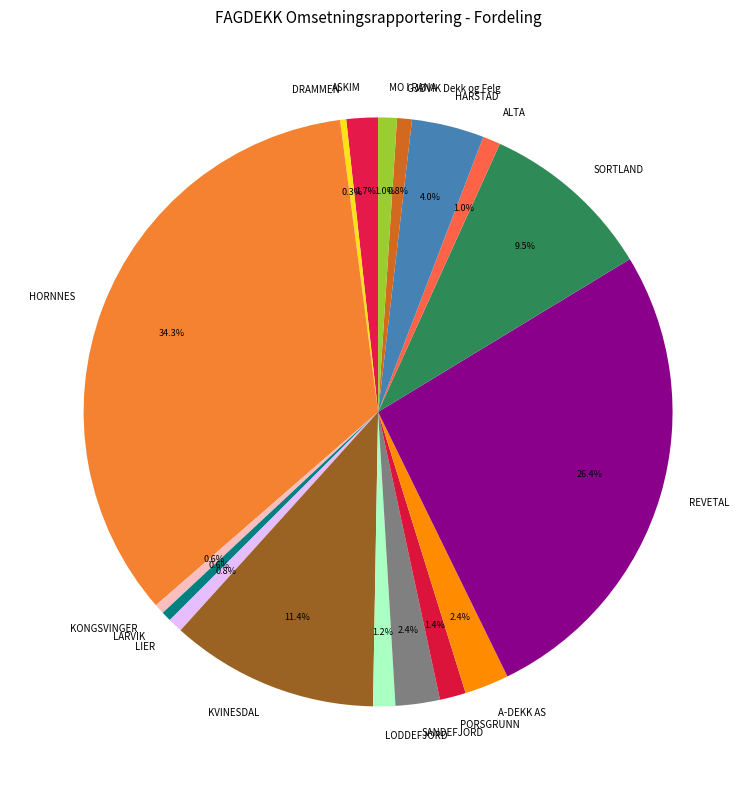

Does any single category account for the majority?

No